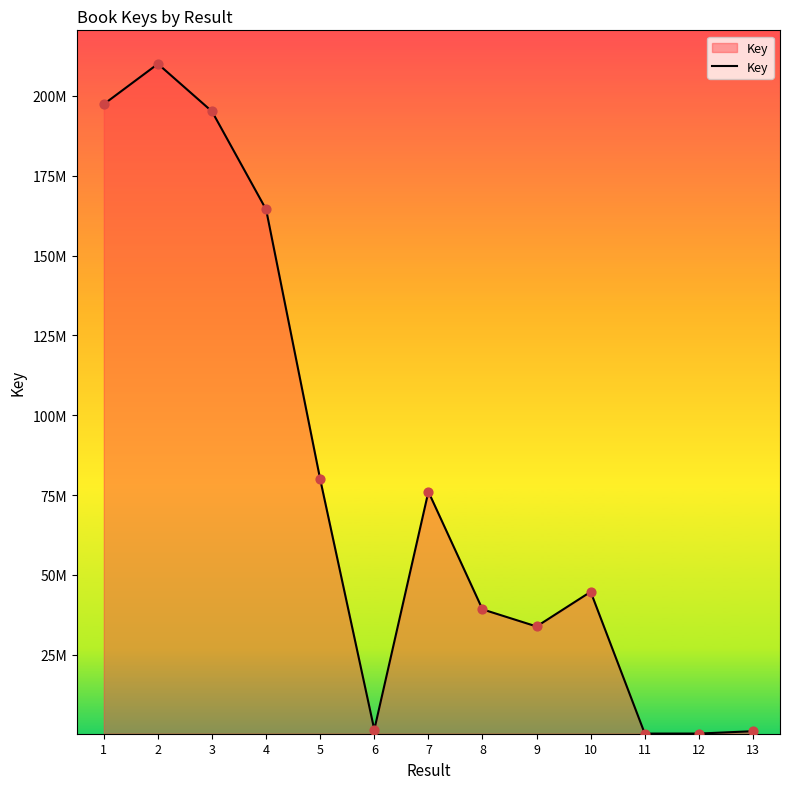

Approximately how many times larger is the value at 10 compared to 2?

0.2